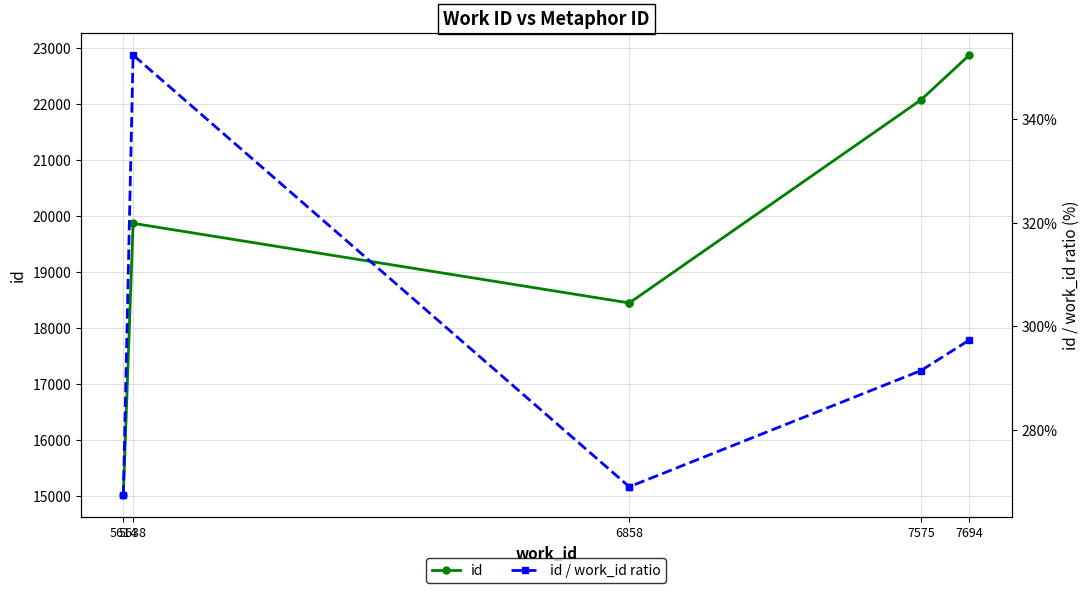

True or false: id and id / work_id ratio intersect in this chart.

False